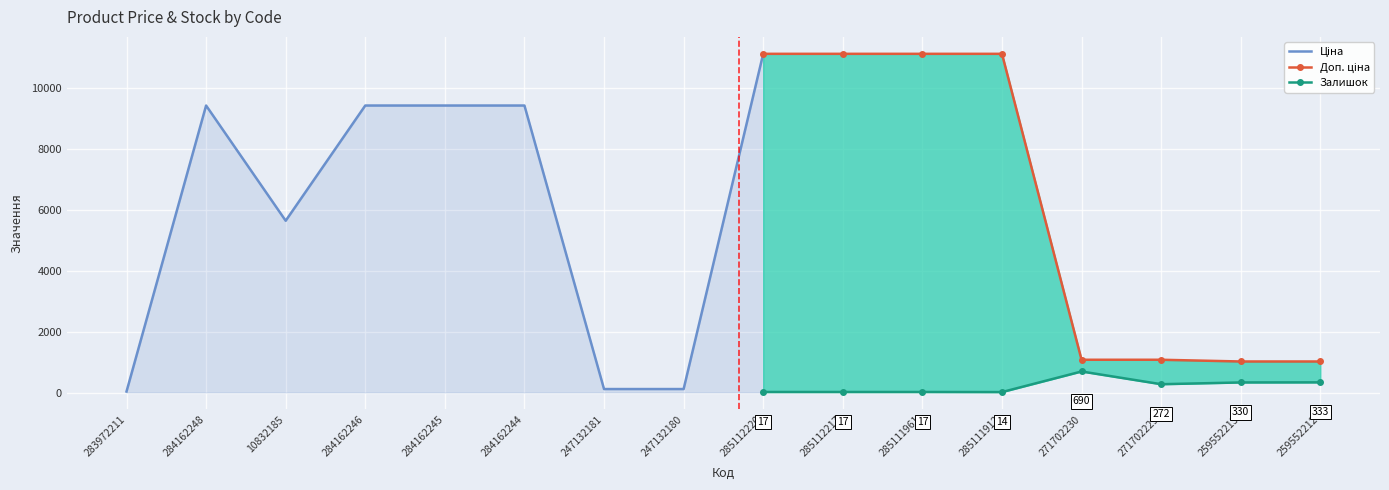

Reading left to right, extract all data points from this chart.

Ціна: 32.0	9416.9	5636.0	9416.9	9416.9	9416.9	113.3	113.3	11113.6	11113.6	11113.6	11113.6	586.0	586.0	689.1	689.1
Доп. ціна: 3205.0	9416.9	5636.0	9416.9	9416.9	9416.9	11334.0	11334.0	11113.6	11113.6	11113.6	11113.6	1074.5	1074.5	1017.8	1017.8
Залишок: 360.0	0.0	2.0	0.0	9.0	0.0	260.0	290.0	17.0	17.0	17.0	14.0	690.0	272.0	330.0	333.0